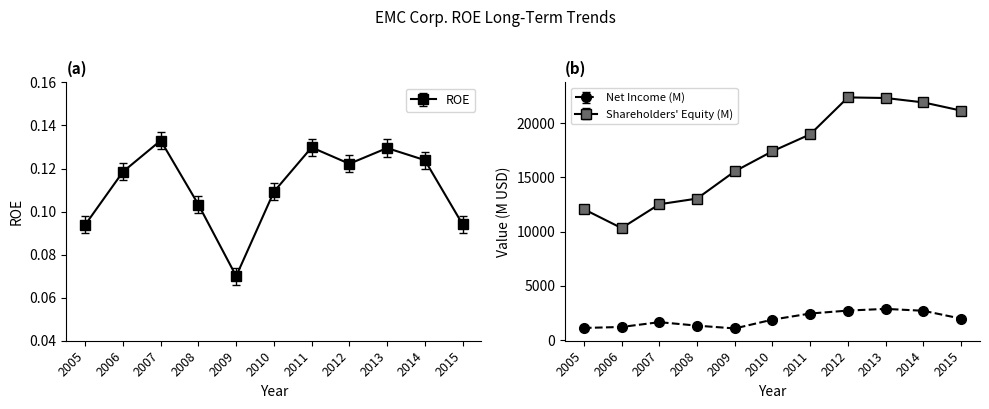

What is the value of the Net Income (M) point at the 3rd from the left?

1666.0